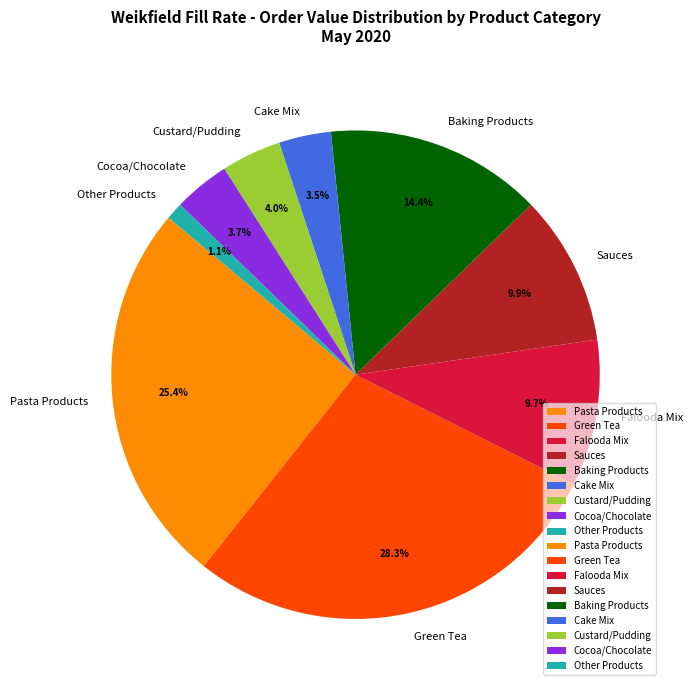

Which category has the biggest portion of the pie?

Green Tea